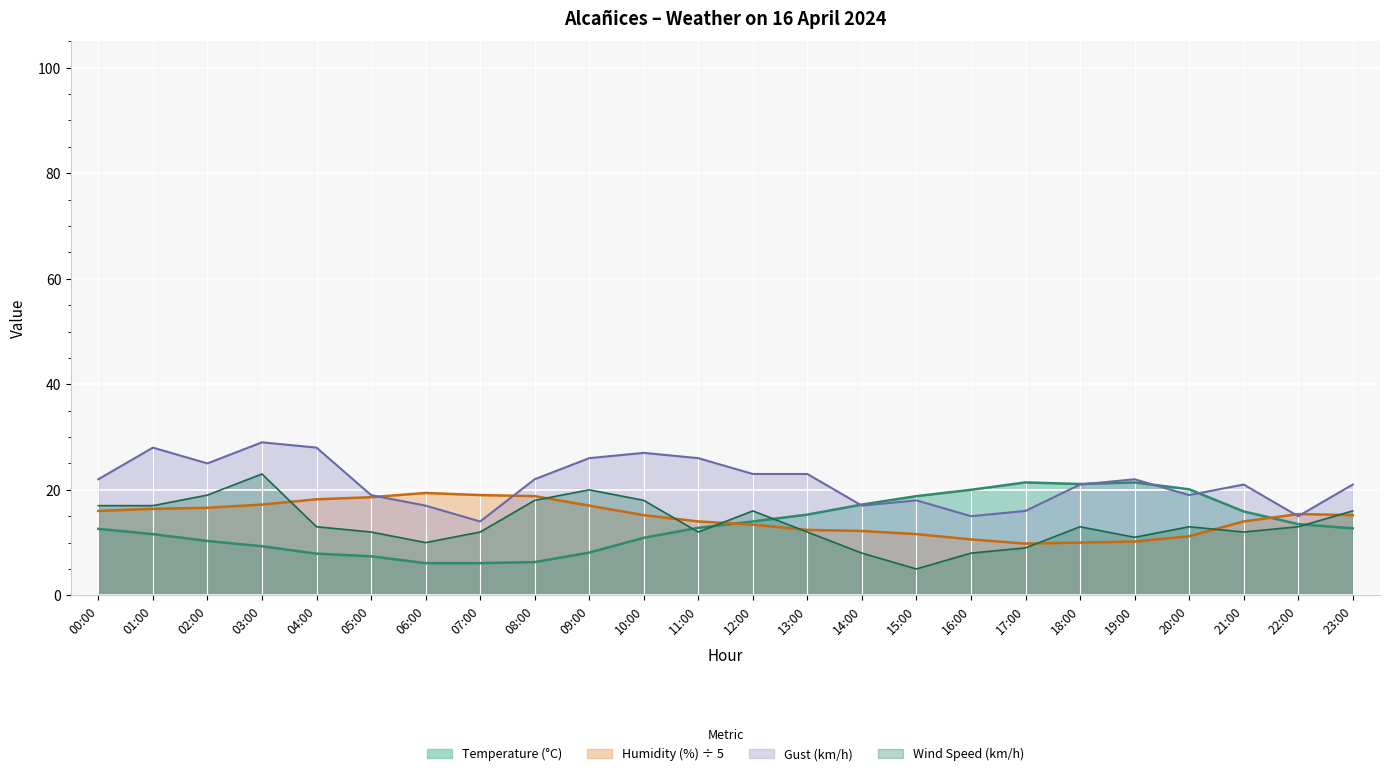

Reading right to left, list all the values displayed in this chart.

Temperature (°C): 23:00=12.7	22:00=13.5	21:00=15.9	20:00=20.1	19:00=21.4	18:00=21.1	17:00=21.4	16:00=20.0	15:00=18.8	14:00=17.2	13:00=15.3	12:00=14.0	11:00=12.8	10:00=10.9	09:00=8.1	08:00=6.3	07:00=6.1	06:00=6.1	05:00=7.4	04:00=7.9	03:00=9.3	02:00=10.3	01:00=11.6	00:00=12.6
Humidity (%): 23:00=15.2	22:00=15.4	21:00=14.0	20:00=11.2	19:00=10.2	18:00=10.0	17:00=9.8	16:00=10.6	15:00=11.6	14:00=12.2	13:00=12.4	12:00=13.4	11:00=14.0	10:00=15.2	09:00=17.0	08:00=18.8	07:00=19.0	06:00=19.4	05:00=18.6	04:00=18.2	03:00=17.2	02:00=16.6	01:00=16.4	00:00=16.0
Wind Speed (km/h): 23:00=16.0	22:00=13.0	21:00=12.0	20:00=13.0	19:00=11.0	18:00=13.0	17:00=9.0	16:00=8.0	15:00=5.0	14:00=8.0	13:00=12.0	12:00=16.0	11:00=12.0	10:00=18.0	09:00=20.0	08:00=18.0	07:00=12.0	06:00=10.0	05:00=12.0	04:00=13.0	03:00=23.0	02:00=19.0	01:00=17.0	00:00=17.0
Gust (km/h): 23:00=21.0	22:00=15.0	21:00=21.0	20:00=19.0	19:00=22.0	18:00=21.0	17:00=16.0	16:00=15.0	15:00=18.0	14:00=17.0	13:00=23.0	12:00=23.0	11:00=26.0	10:00=27.0	09:00=26.0	08:00=22.0	07:00=14.0	06:00=17.0	05:00=19.0	04:00=28.0	03:00=29.0	02:00=25.0	01:00=28.0	00:00=22.0